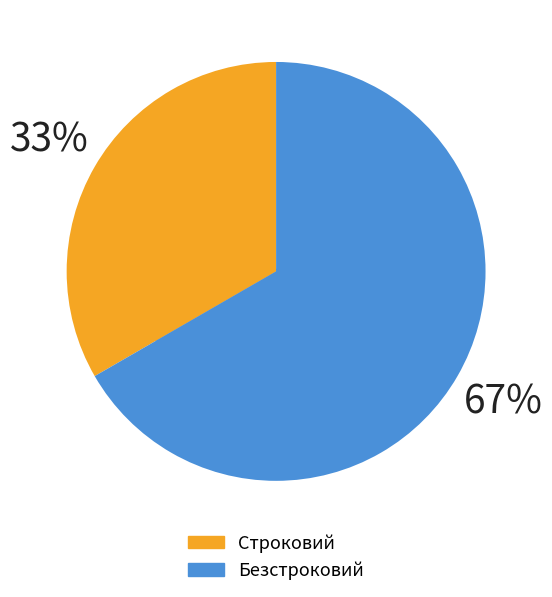

What percentage is the Безстроковий slice, to the nearest percent?

67%